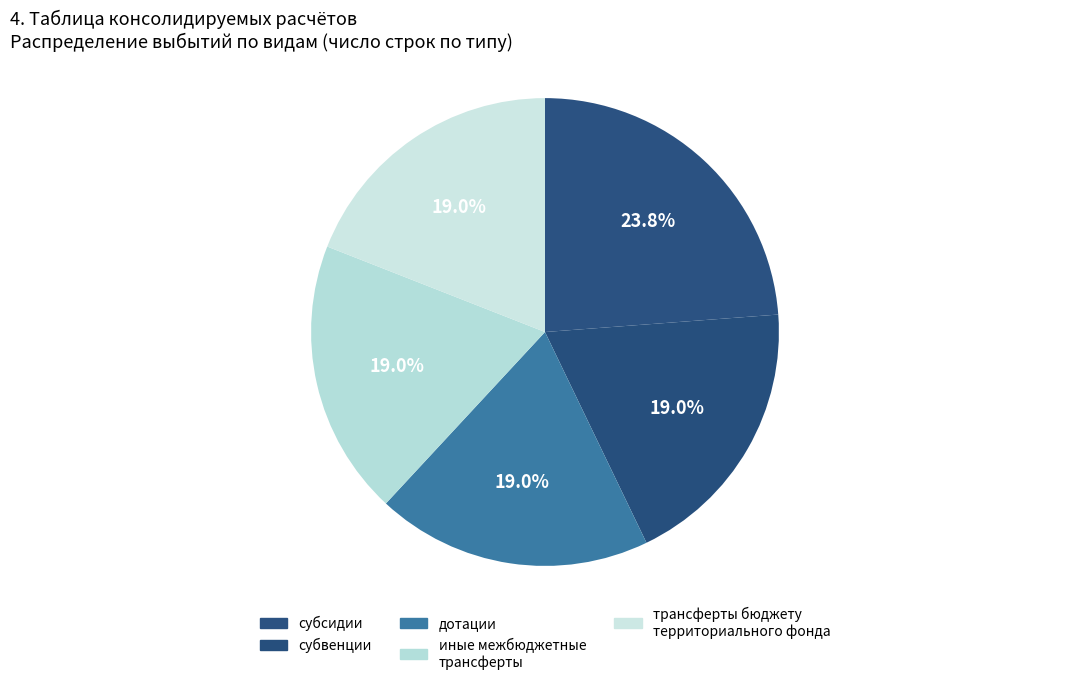

Which has a higher value, субвенции or иные межбюджетные трансферты?

субвенции